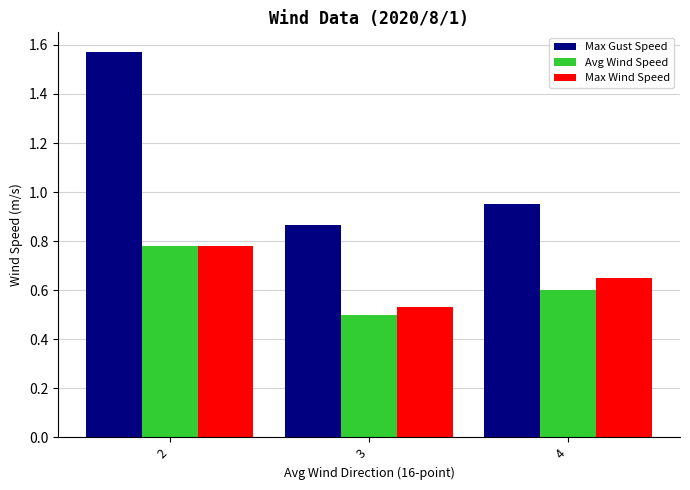

What is the average value of the Max Gust Speed series?

1.1